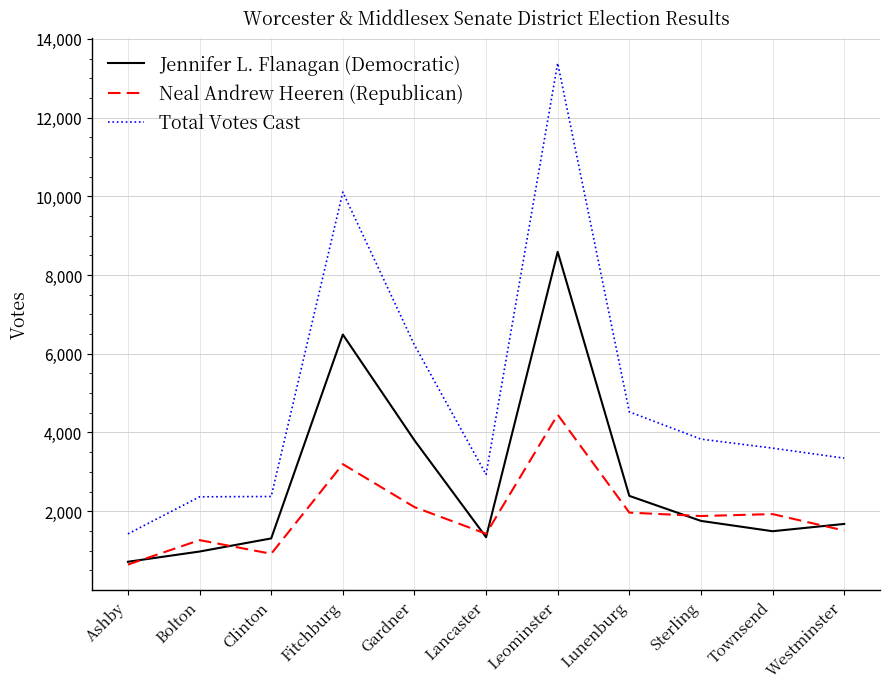

At how many categories does at least one series exceed 1911?

10